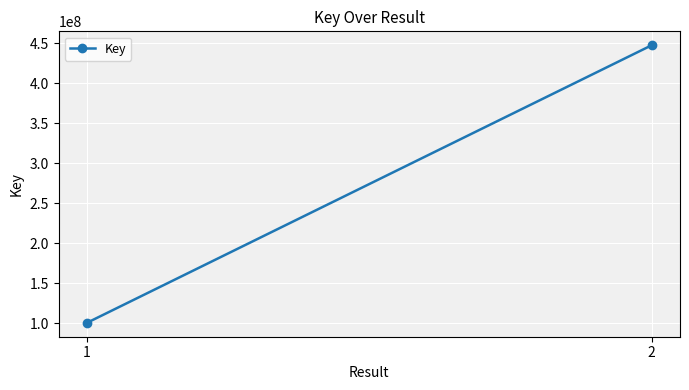

What is the ratio of the value at 2 to the value at 1?

4.4